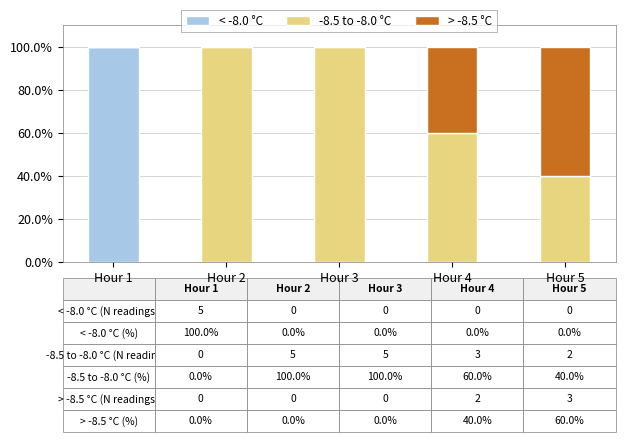

Are the bars grouped side by side (vs. stacked)?

No